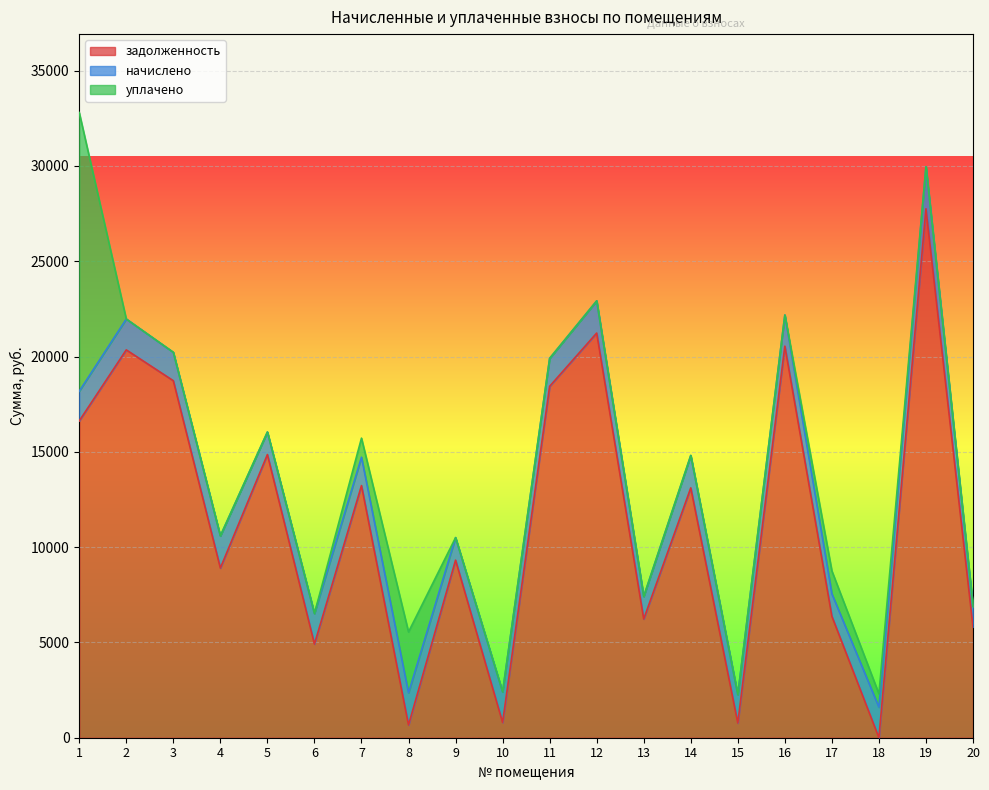

What is the total value across all series at 4?

10590.4